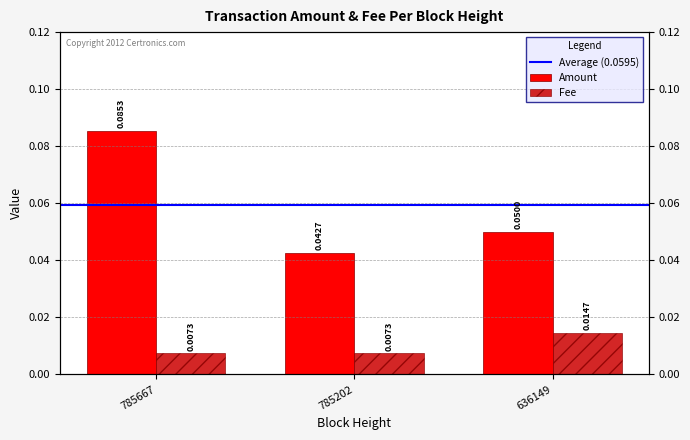

How many distinct data groups are displayed?

2